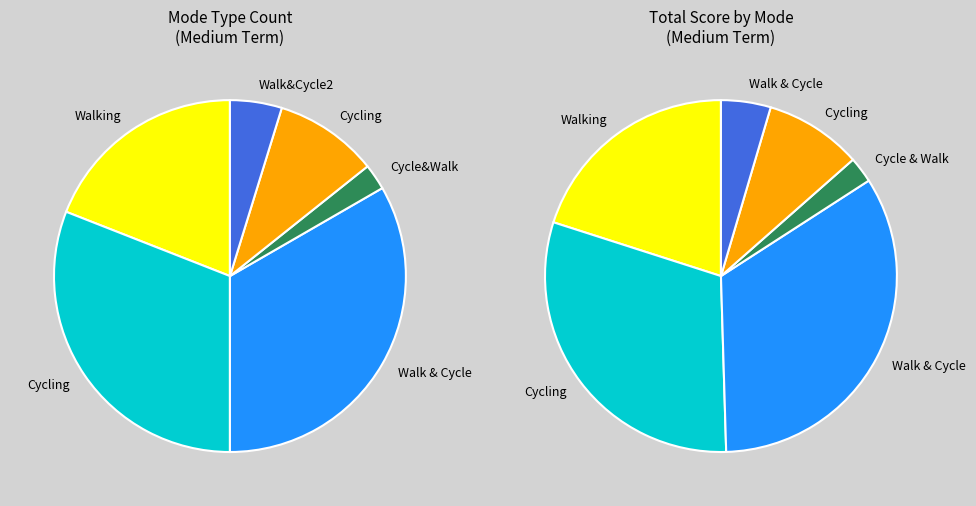

How many slices are in this pie chart?

6